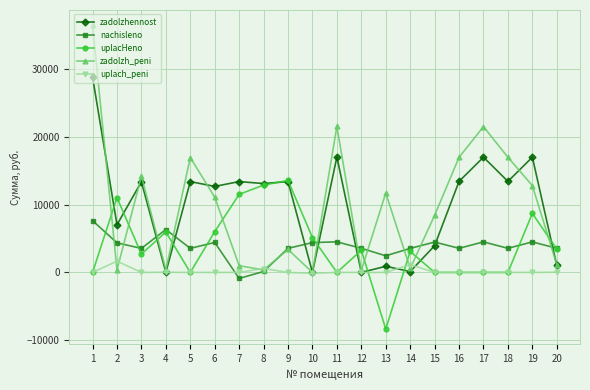

Which category has the highest value in the nachisleno series?

1